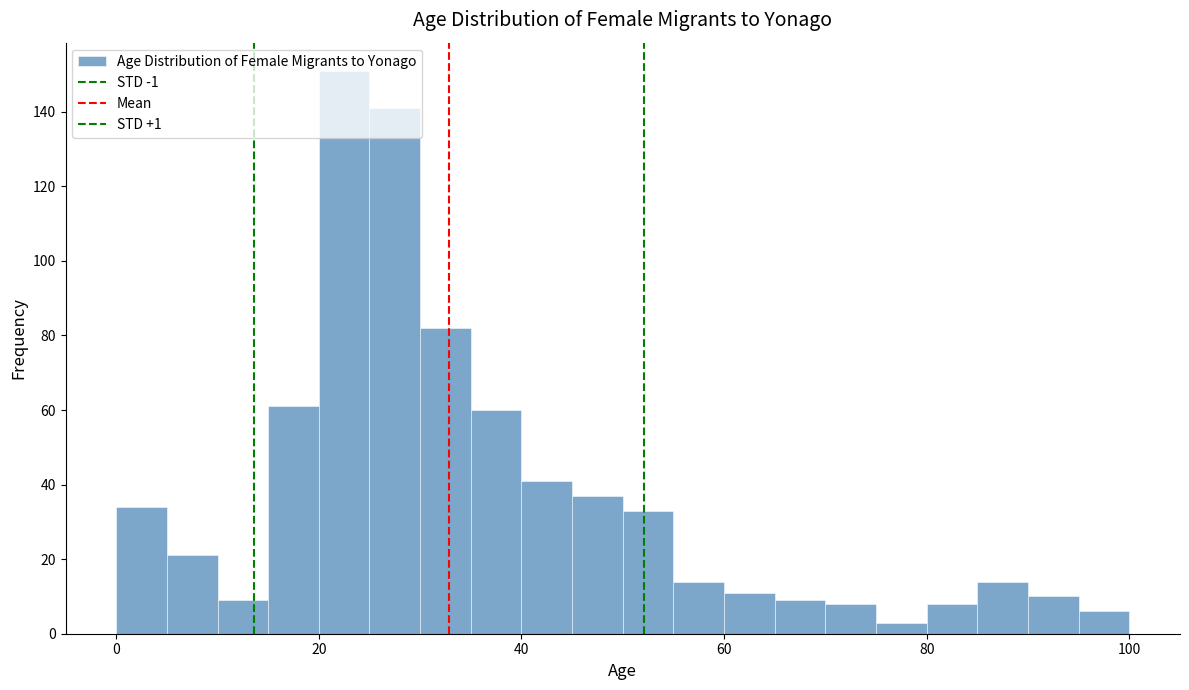

Read against the x-axis, roughly where is the centre of the tallest bar?

22